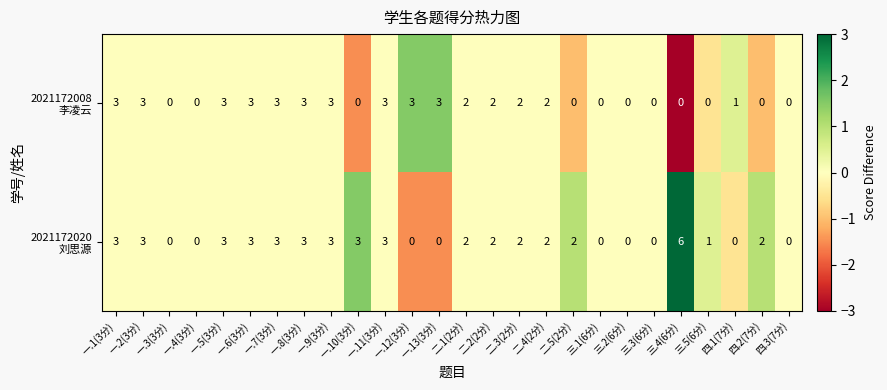

What is the total value across all series at 一.13(3分)?

3